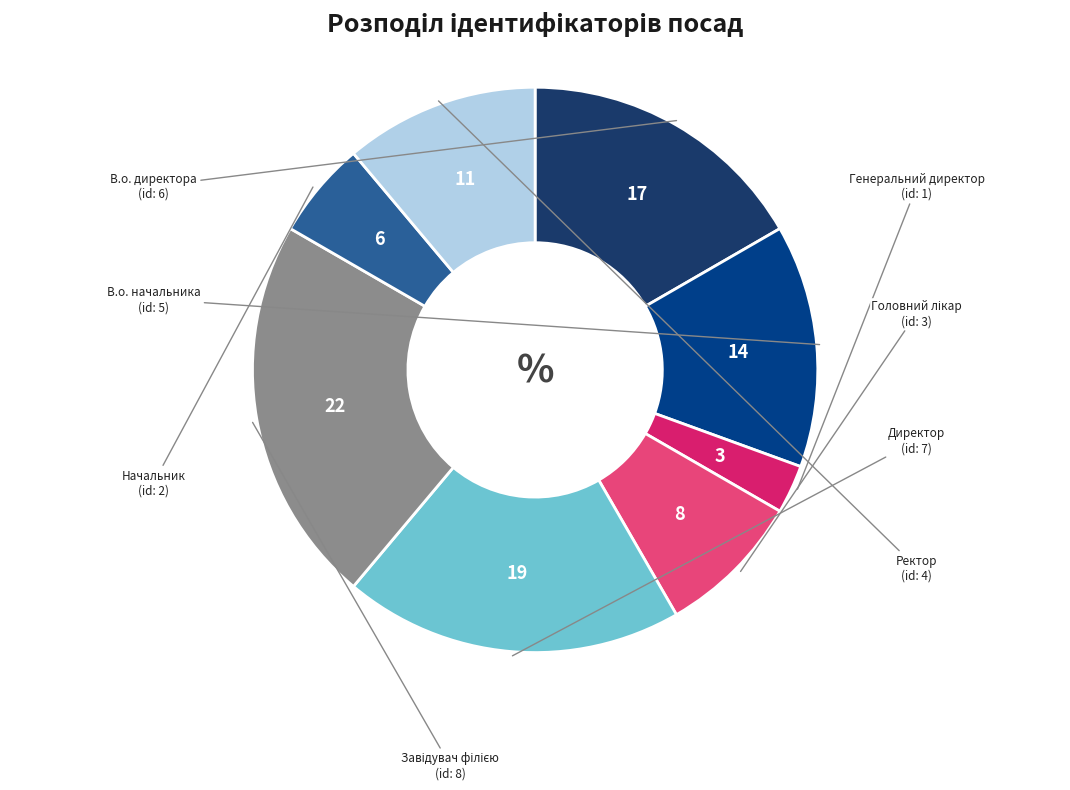

How many segments does this pie chart have?

8